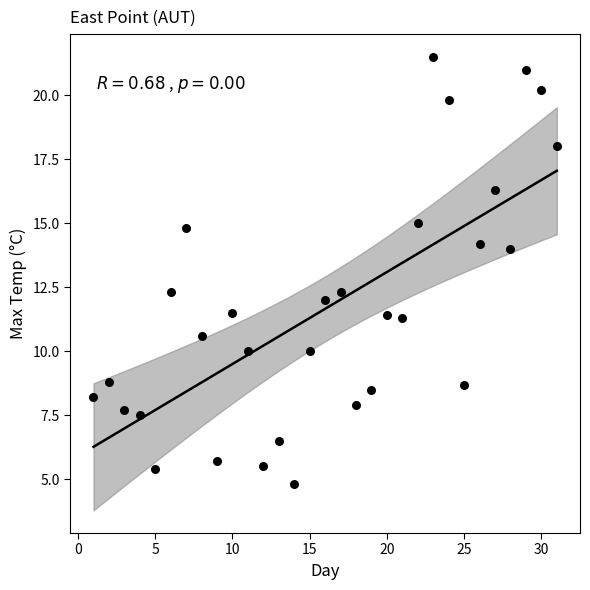

What is the range of X values (max minus min)?

30.0